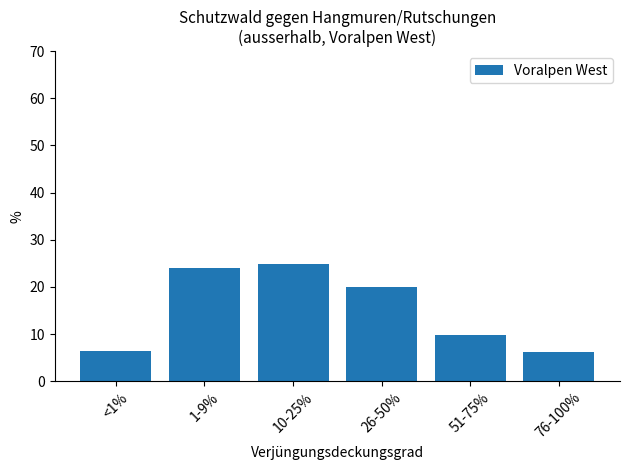

What is the sum of the values at 10-25% and 51-75%?

34.6